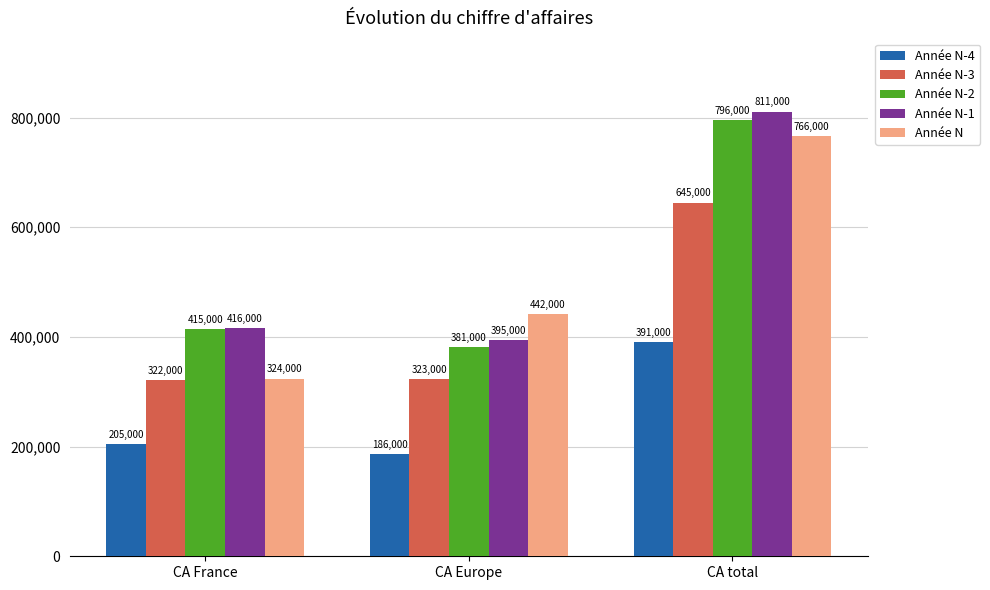

What is the difference between the highest and lowest values at CA total?

420000